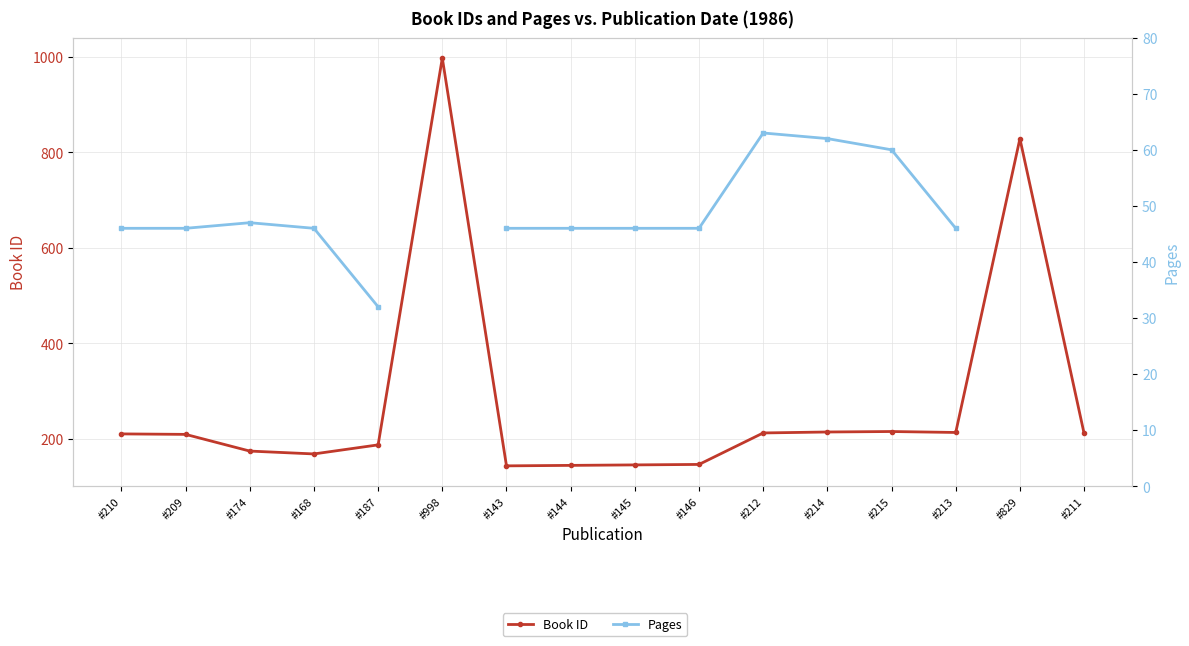

Is the value of Book ID at #145 greater than the value of Pages at #143?

Yes